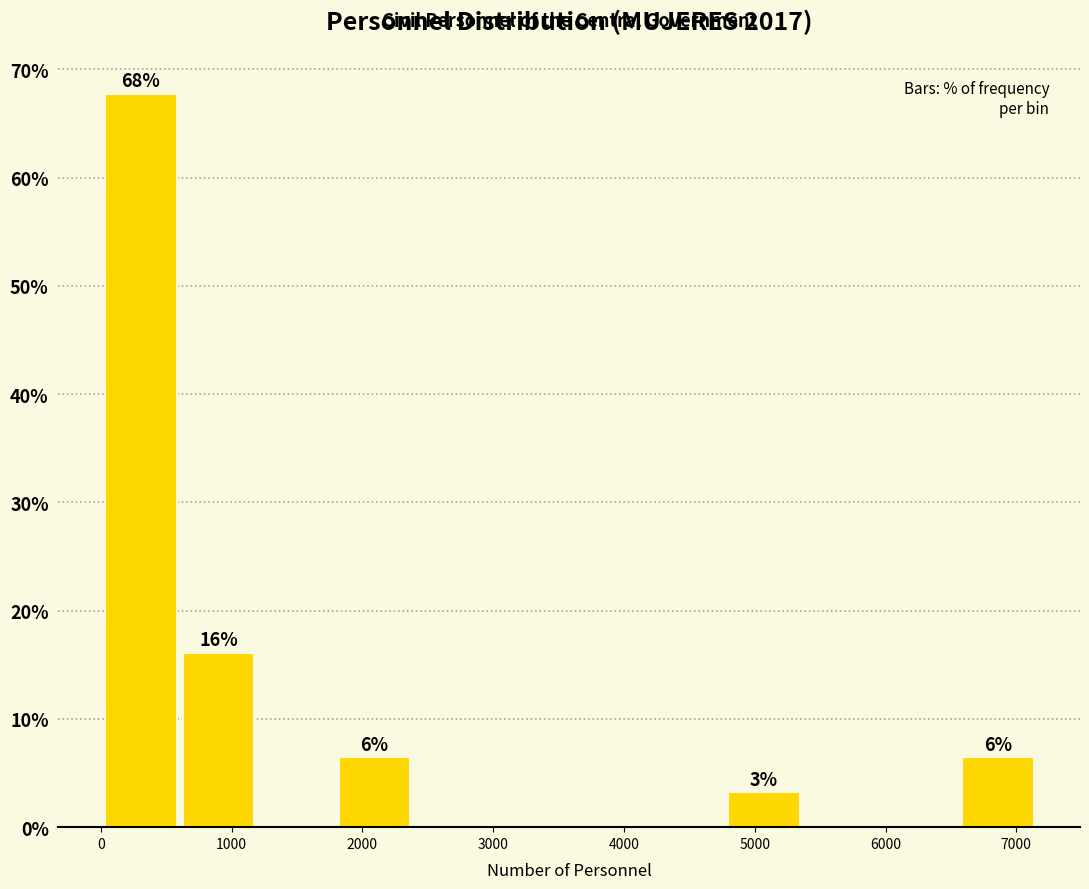

Which range on the x-axis has the tallest bar?

0 to 600